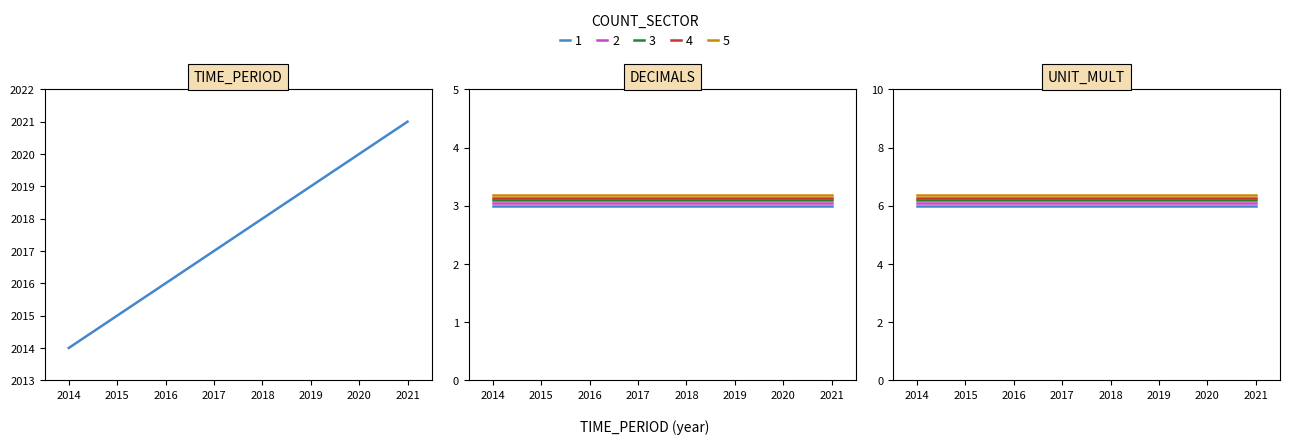

True or false: UNIT_MULT and TIME_PERIOD cross at least once.

False